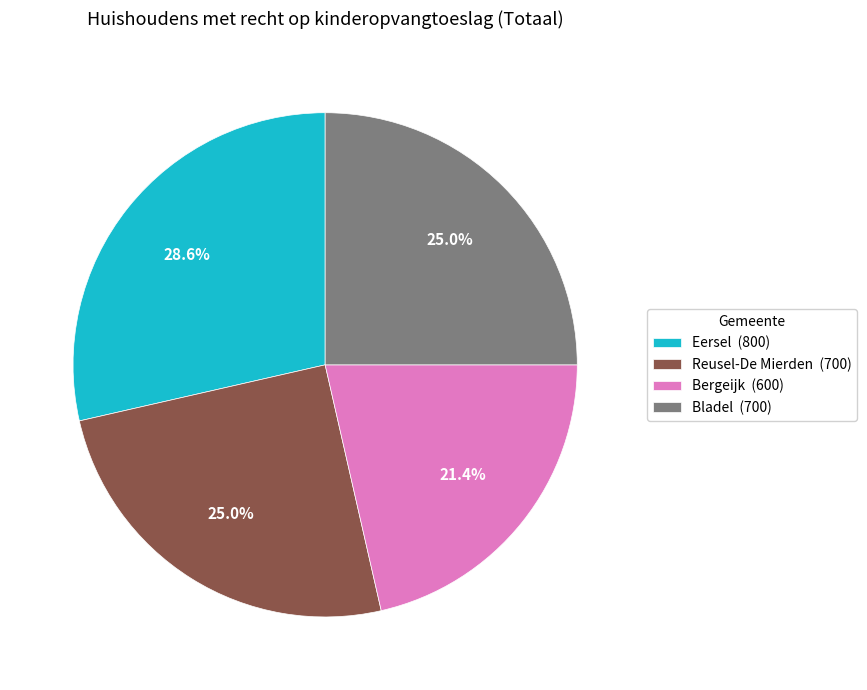

What is the smallest slice in the pie chart?

Bergeijk